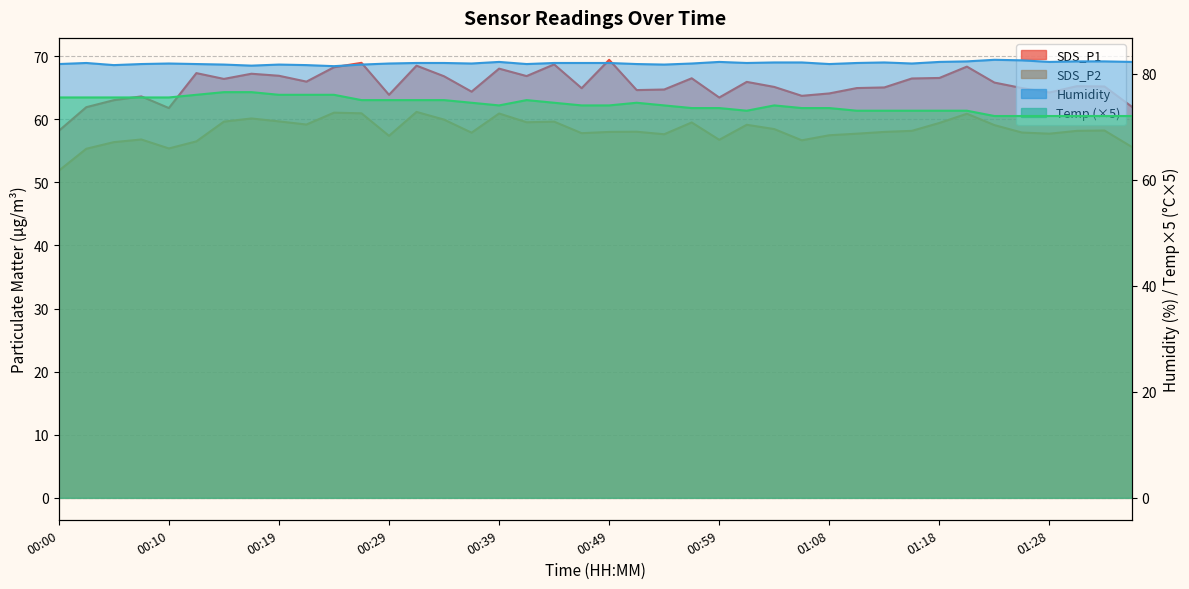

Does the chart display data point markers on the line(s)?

No